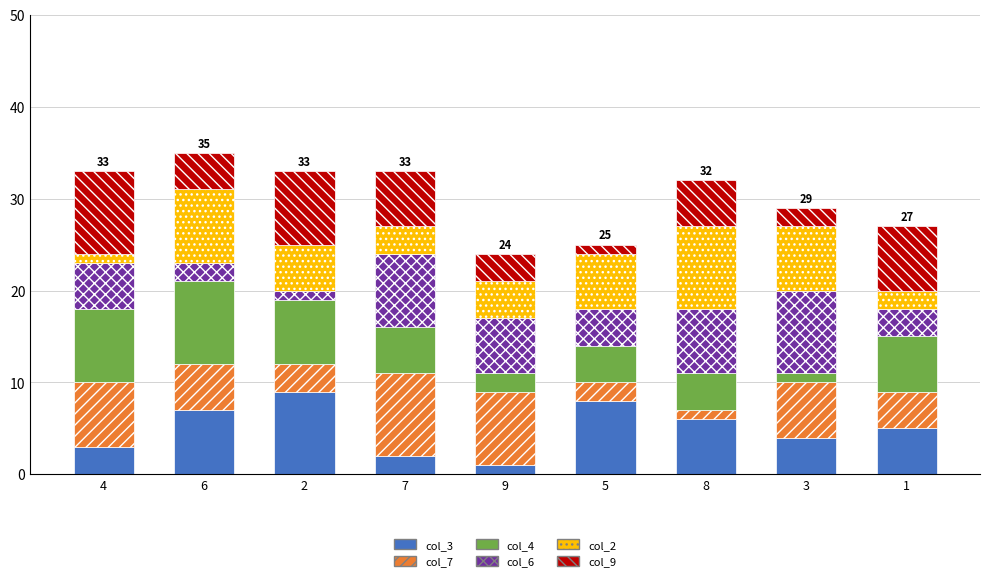

True or false: col_3 has a value of 5 at 4.

False